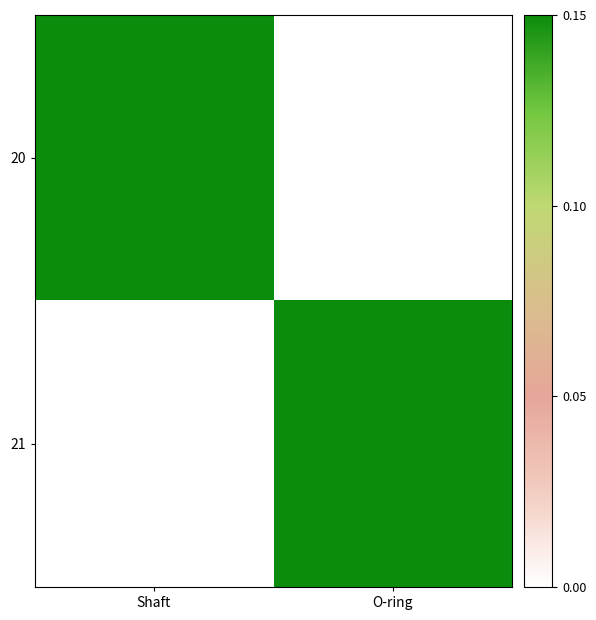

Reading left to right, list all the values displayed in this chart.

20: Shaft=0.1	O-ring=0.0
21: Shaft=0.0	O-ring=0.1